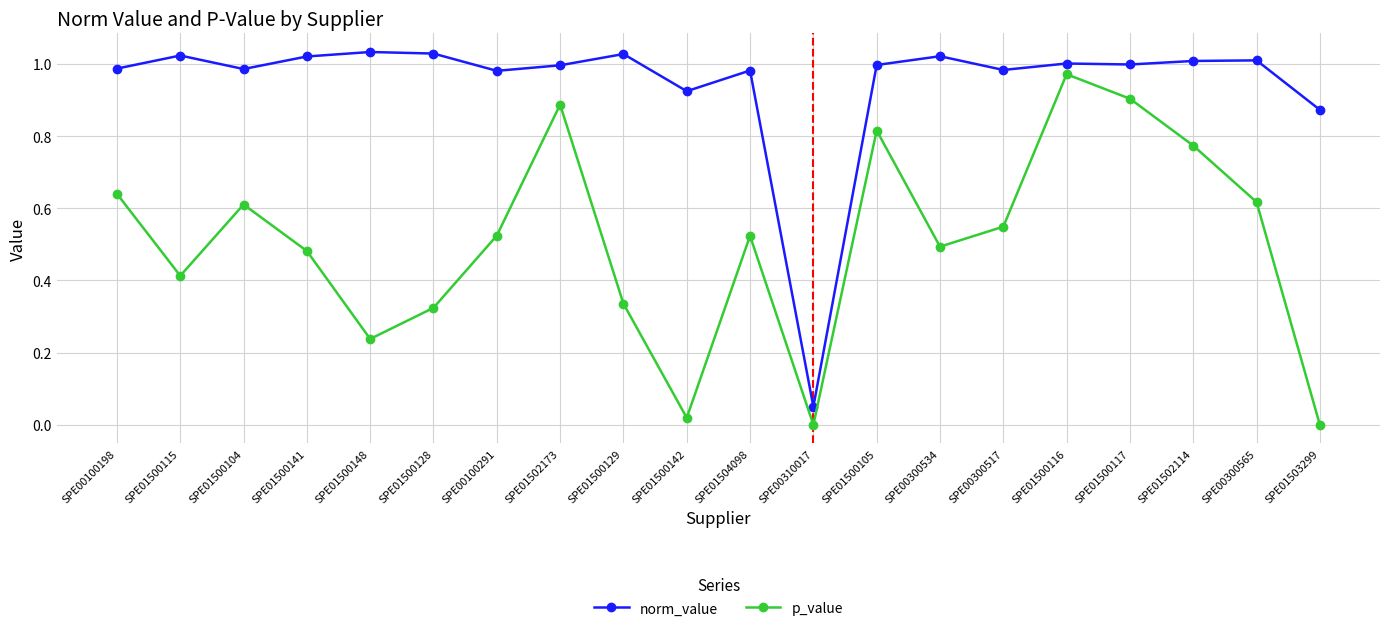

Between SPE01500115 and SPE01500117, which series saw the biggest shift?

p_value